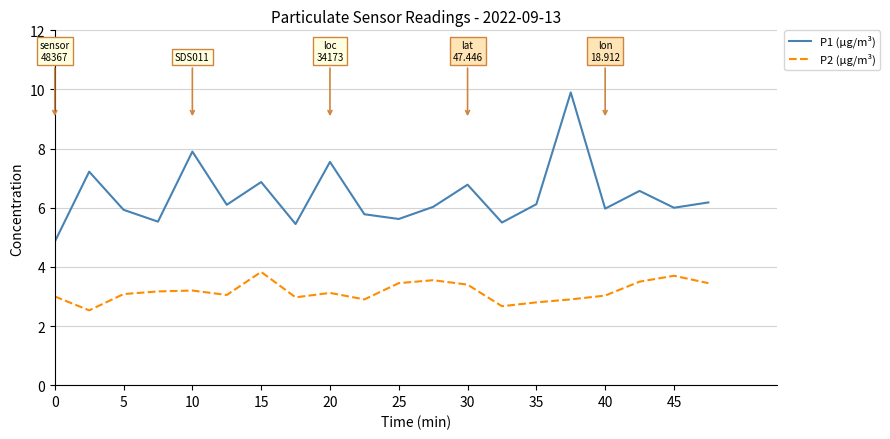

Which series has the largest total across all categories?

P1 (µg/m³)